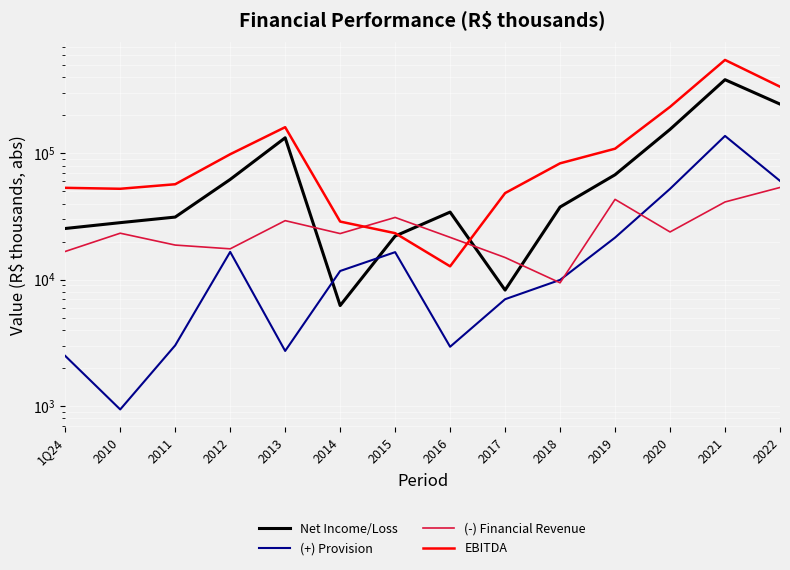

What is the spread (max minus min) of values at 2021?

507064